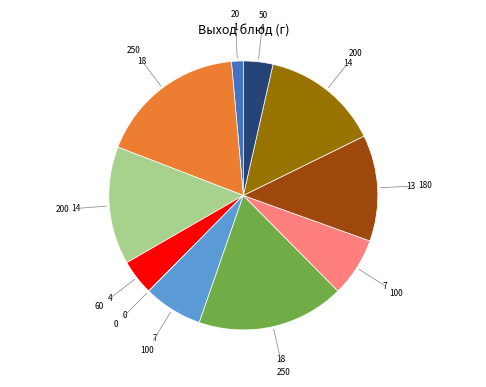

Is there a majority slice in this chart?

No